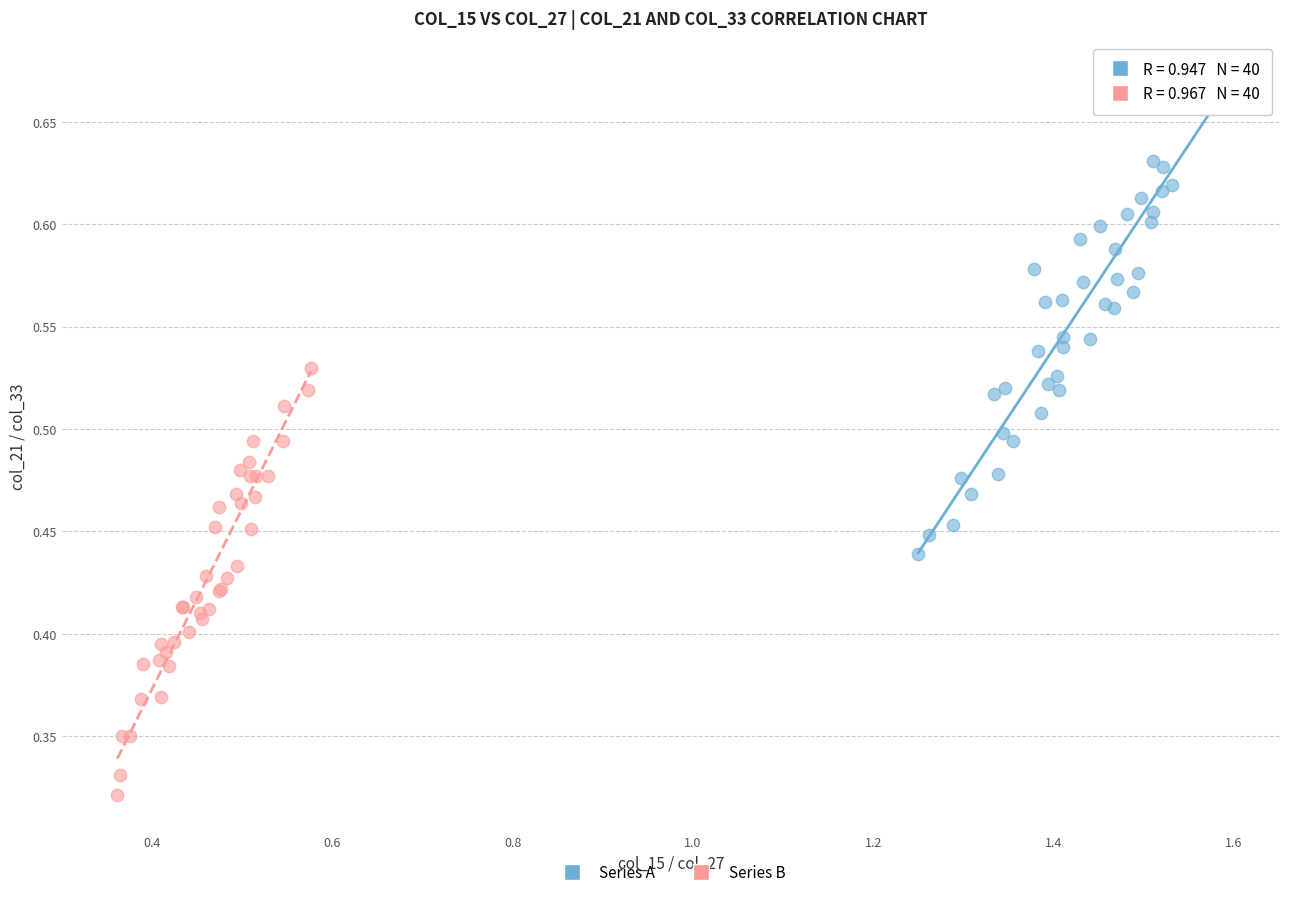

Which series reaches the minimum Y coordinate?

Series B